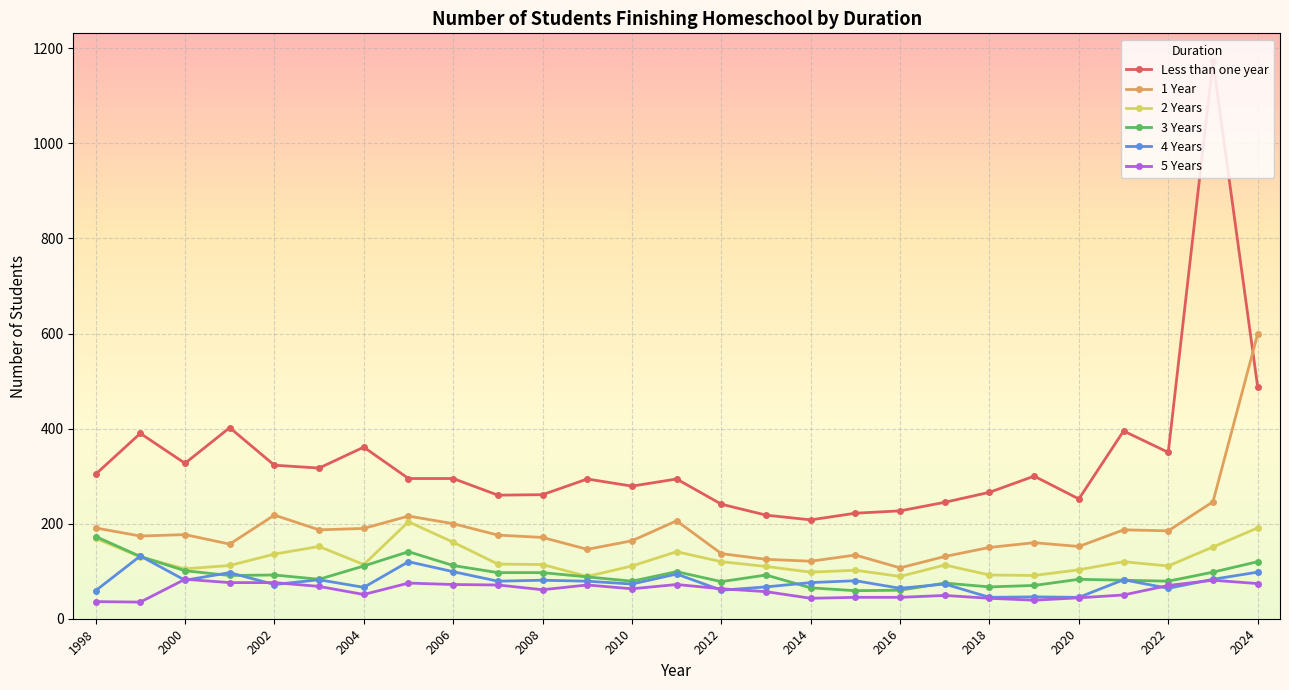

What are all the series names shown in the legend?

Less than one year, 1 Year, 2 Years, 3 Years, 4 Years, 5 Years